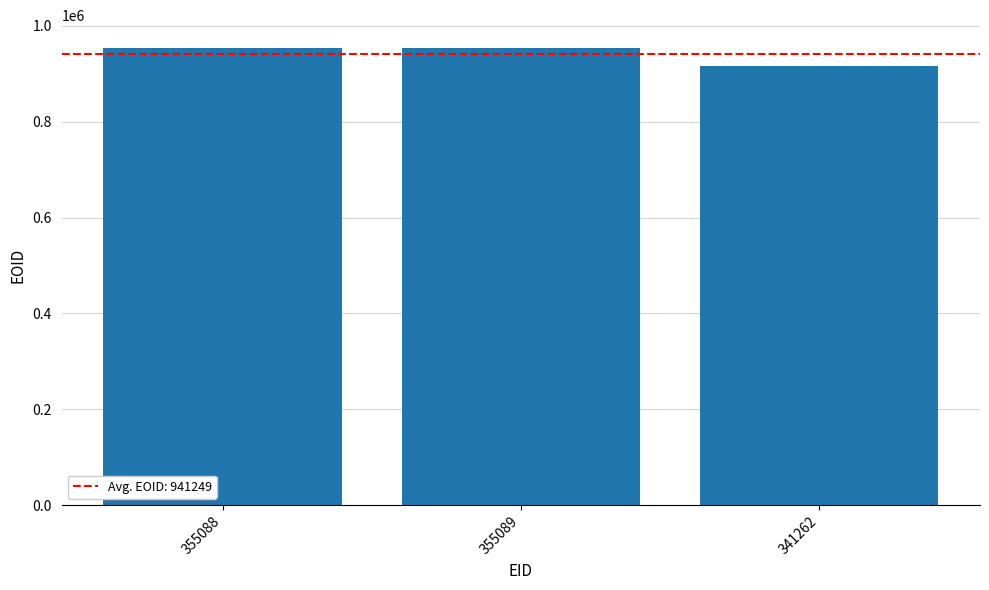

Are the bars horizontal?

No